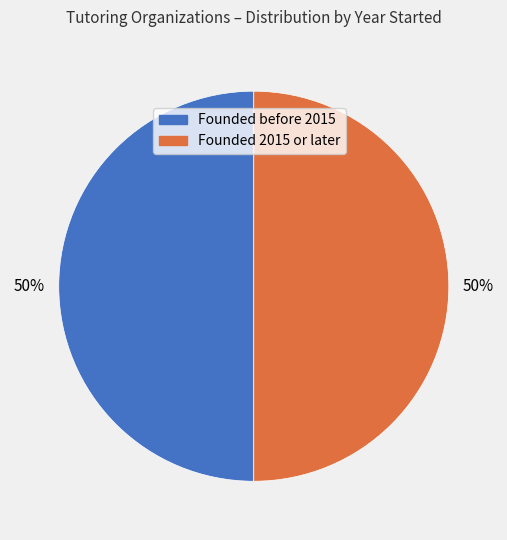

To the nearest percent, what is the average slice percentage?

50%